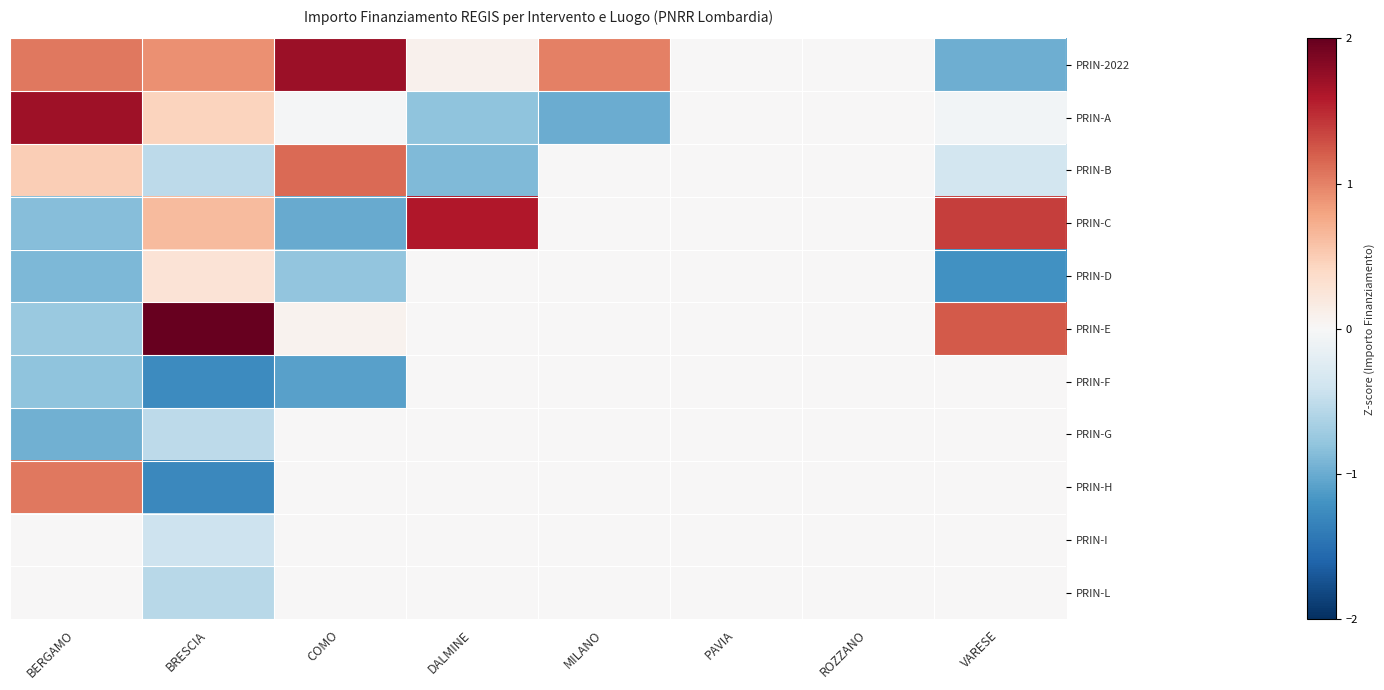

Rank the series by their maximum value, from lowest to highest.

PRIN-F, PRIN-G, PRIN-I, PRIN-L, PRIN-D, PRIN-H, PRIN-B, PRIN-C, PRIN-A, PRIN-2022, PRIN-E